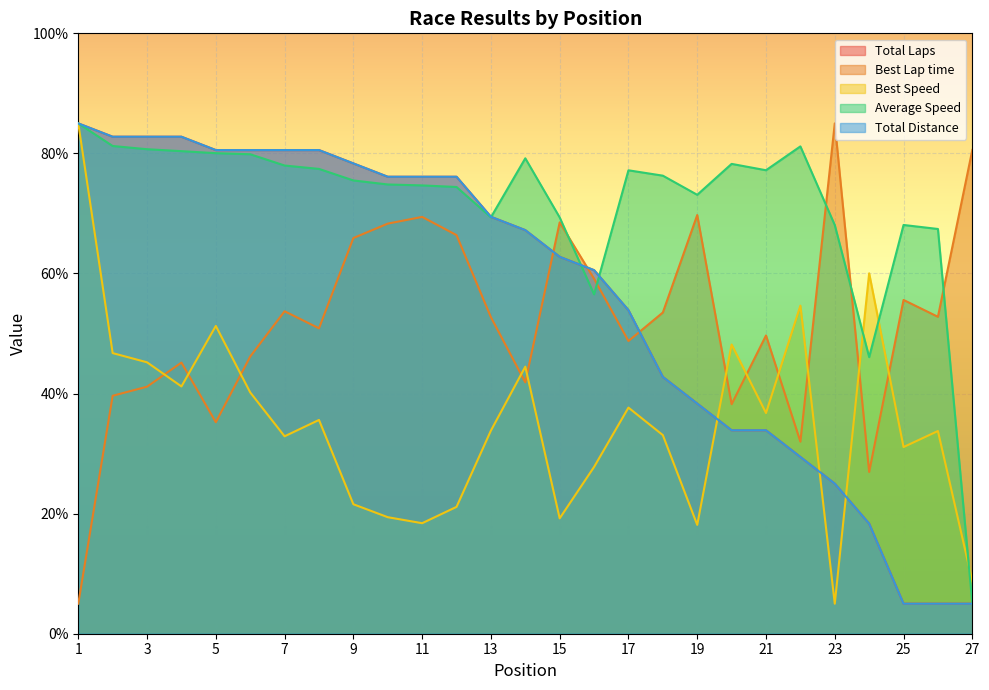

At how many categories does at least one series exceed 66?

25